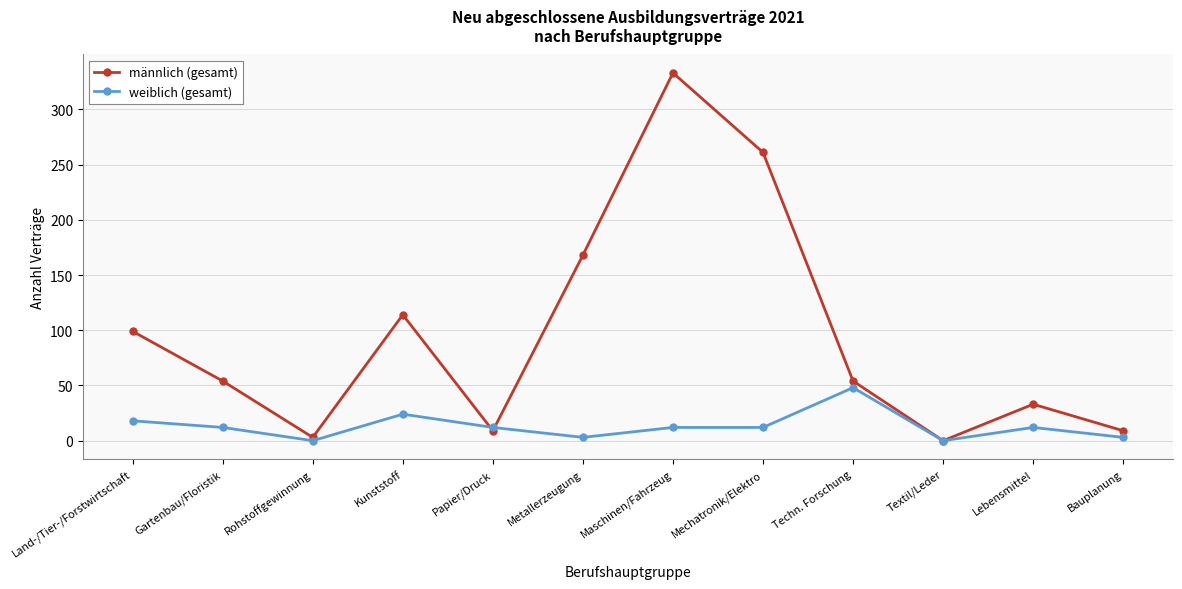

What is the maximum value for männlich (gesamt)?

333